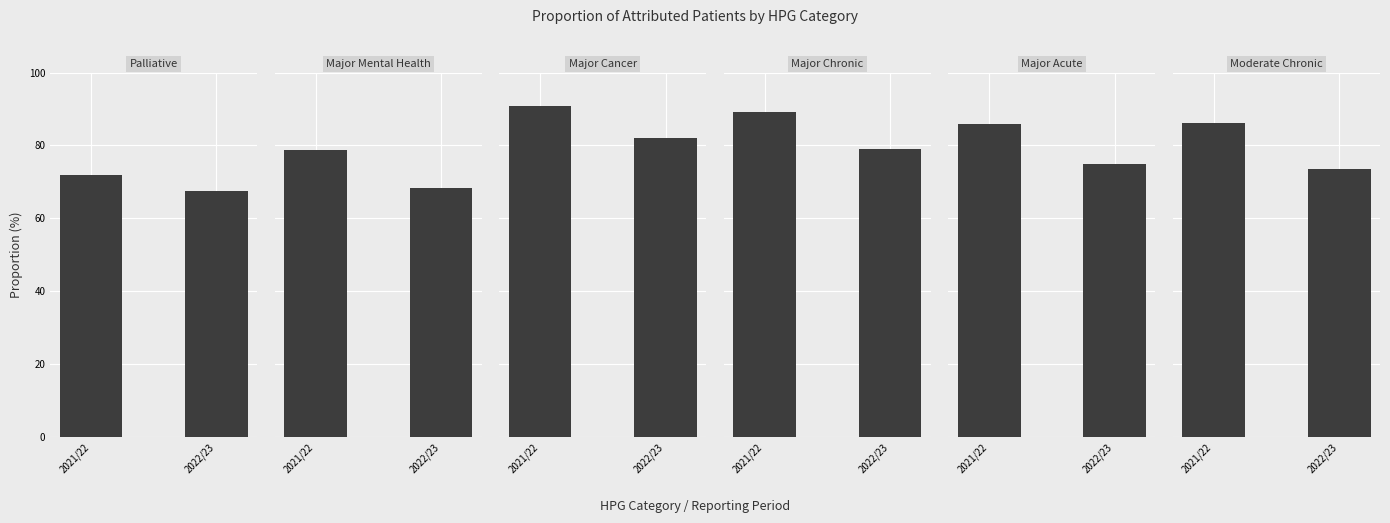

How many data points in Major Mental Health are less than 78?

1